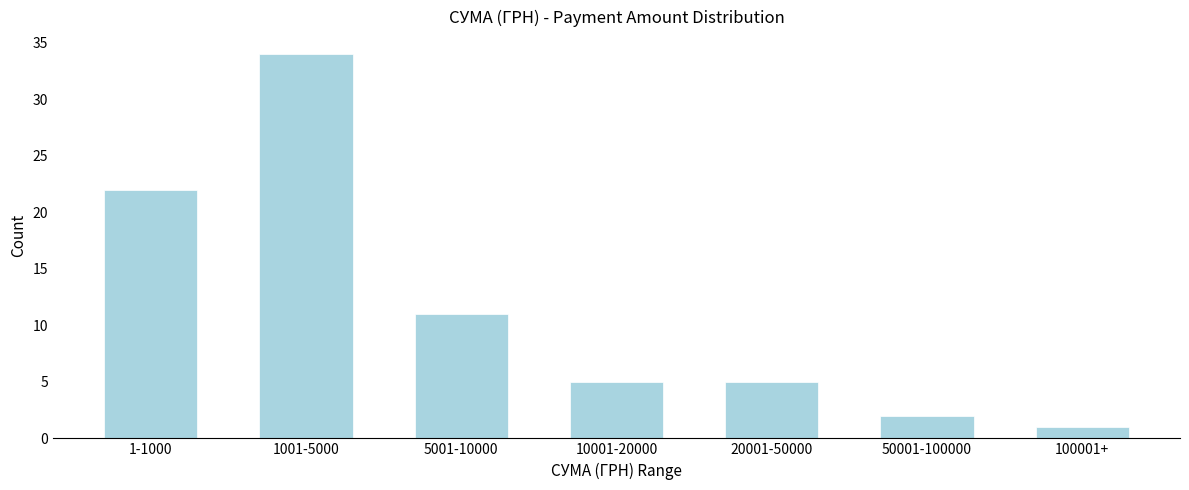

Reading right to left, list all the values displayed in this chart.

1	2	5	5	11	34	22